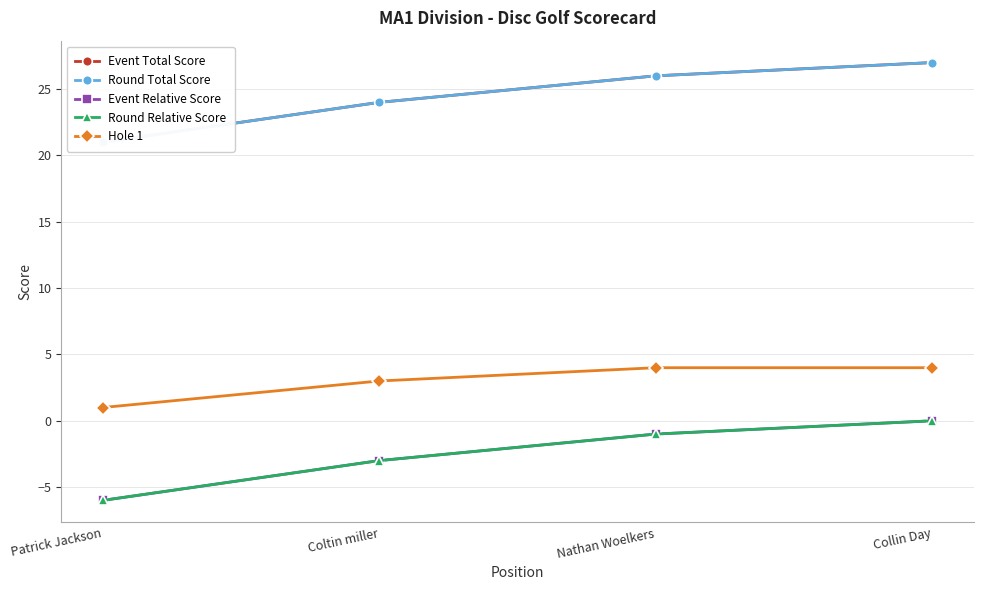

True or false: Round Total Score has a value of 6 at Patrick Jackson.

False